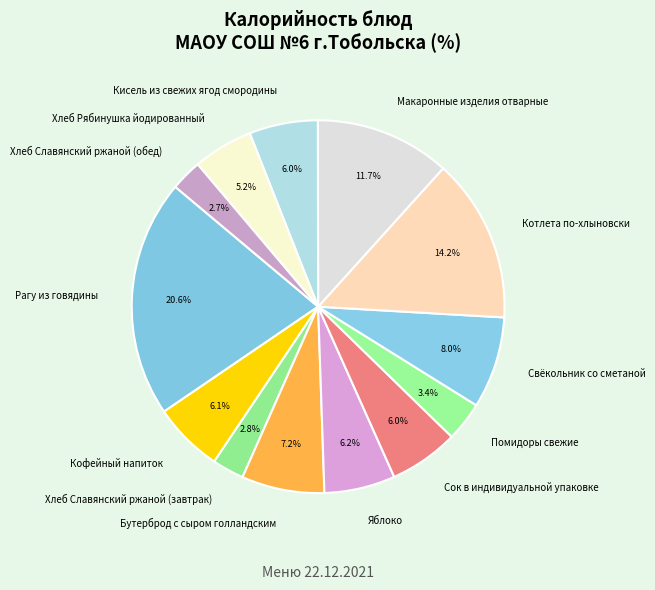

To the nearest percent, what percentage of the pie is Помидоры свежие?

3%